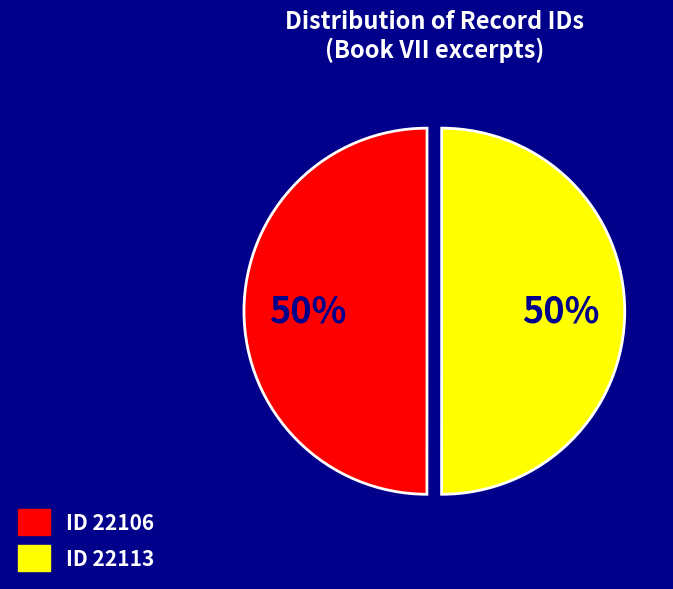

To the nearest percent, what is the average slice percentage?

50%